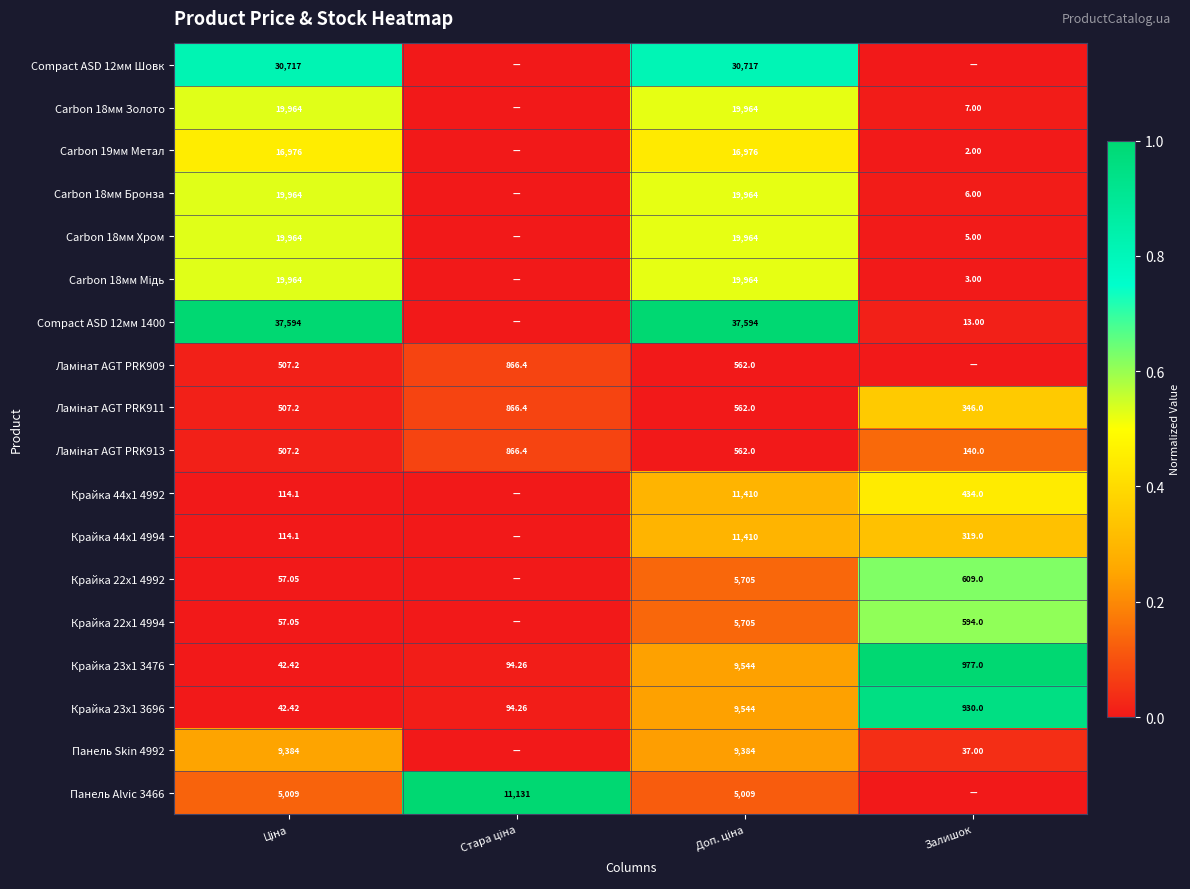

How many data points in Крайка 23x1 3476 are less than 977?

2